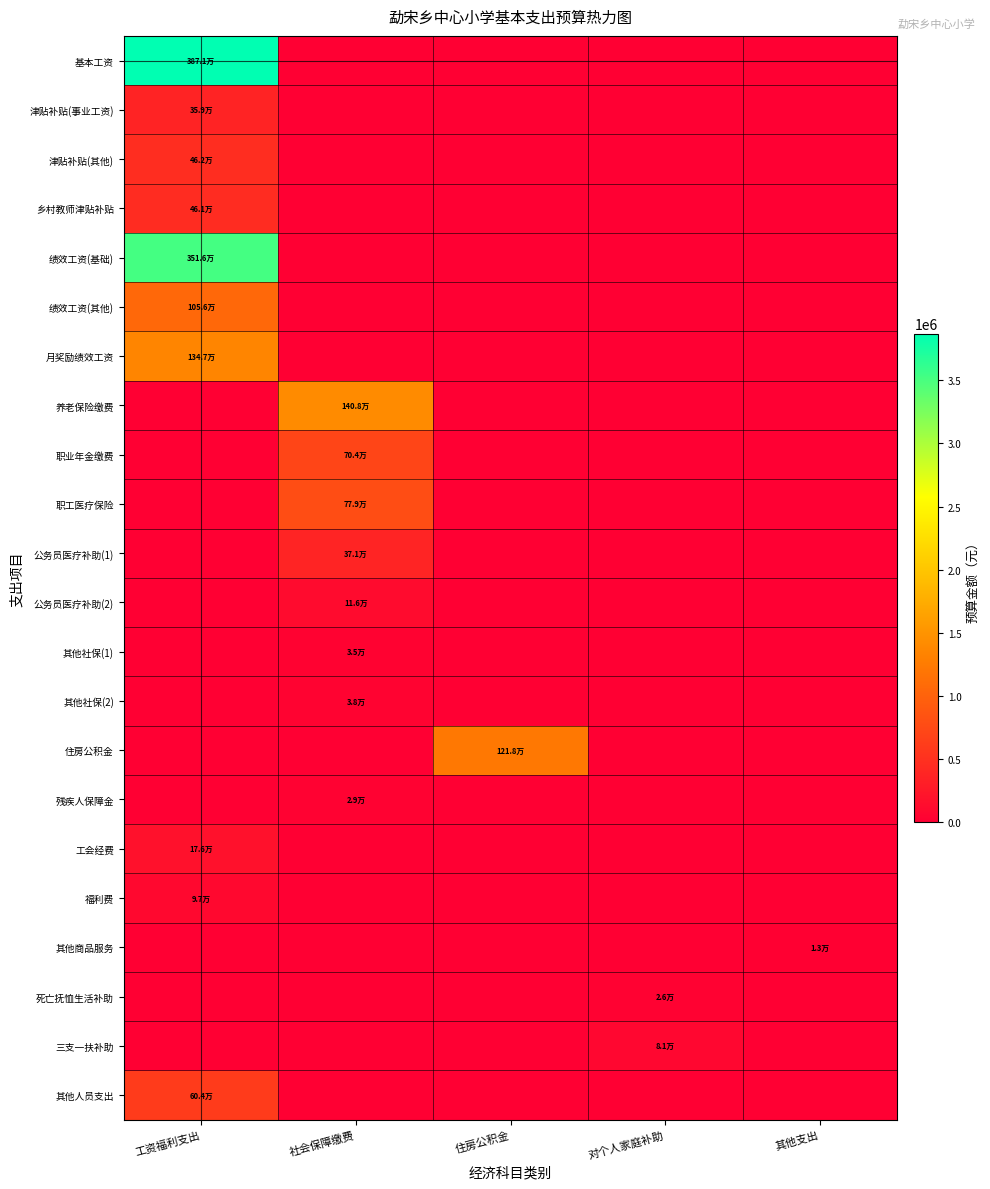

What is the maximum value shown in the chart?

3870564.0